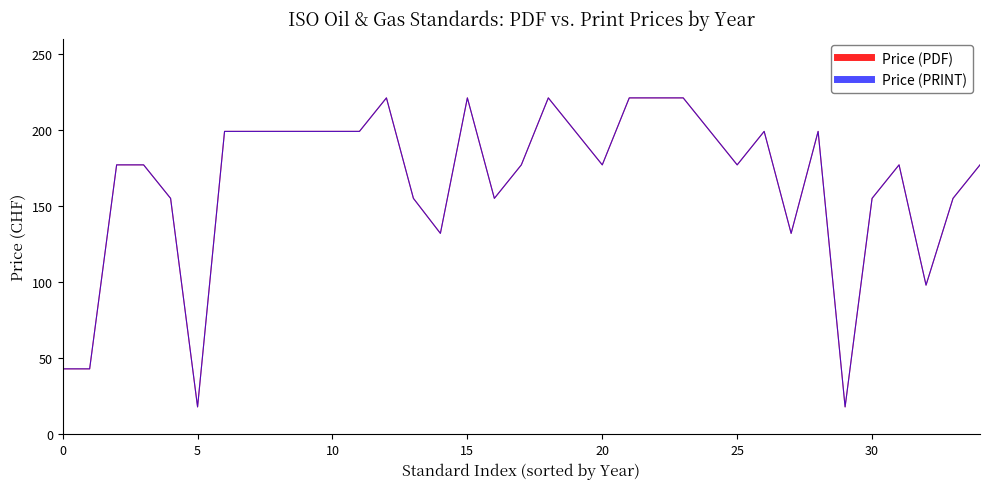

Does the chart display data point markers on the line(s)?

No